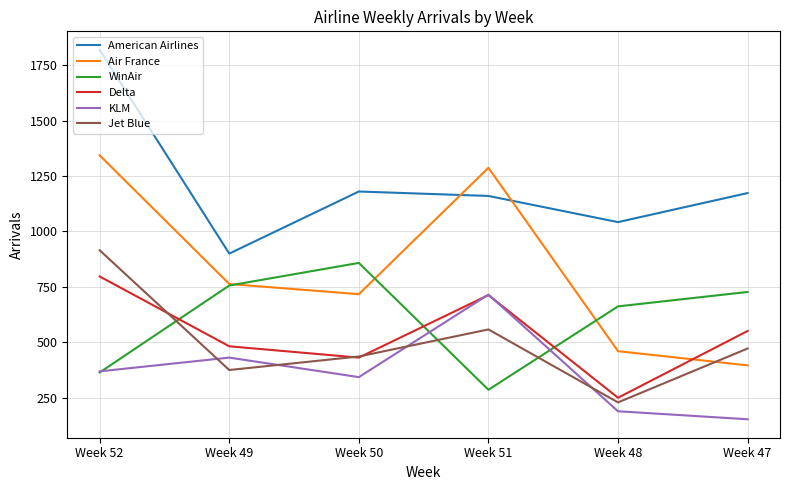

Which label corresponds to the largest value in the chart?

Week 52